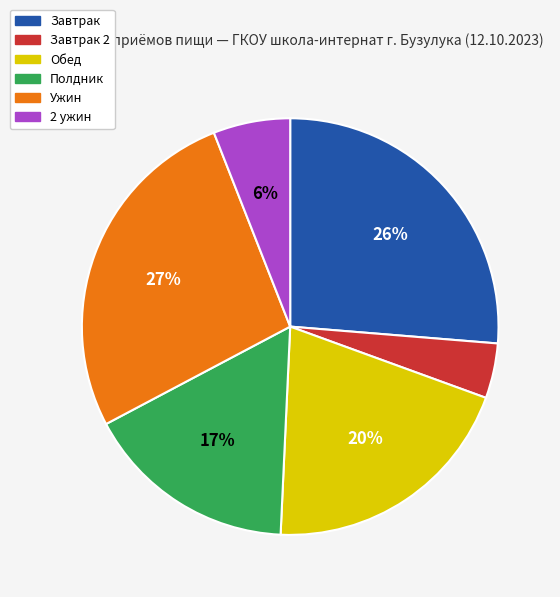

Is there a majority slice in this chart?

No